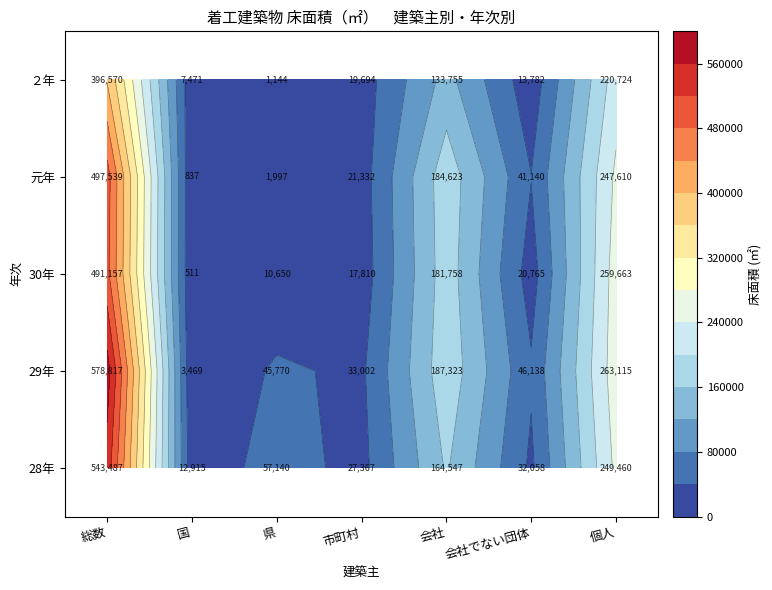

At which label does 28年 first exceed 57140?

総数